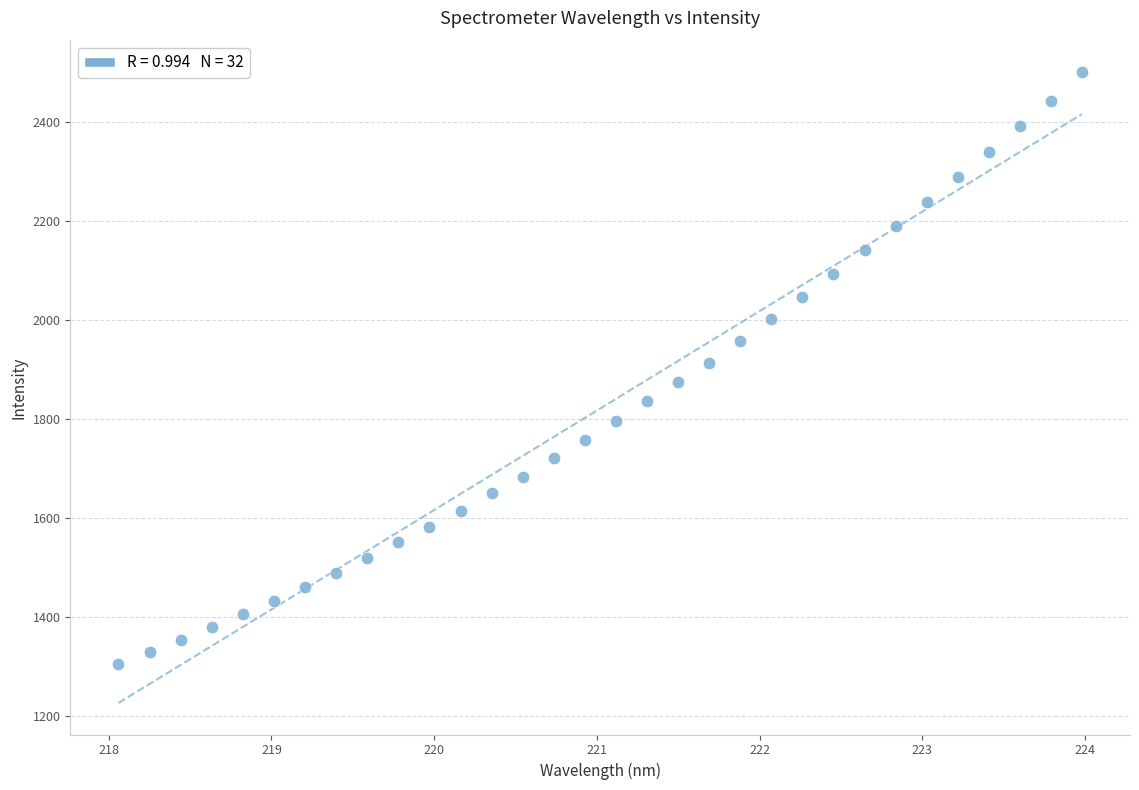

What is the range of Y values (max minus min)?

1194.8